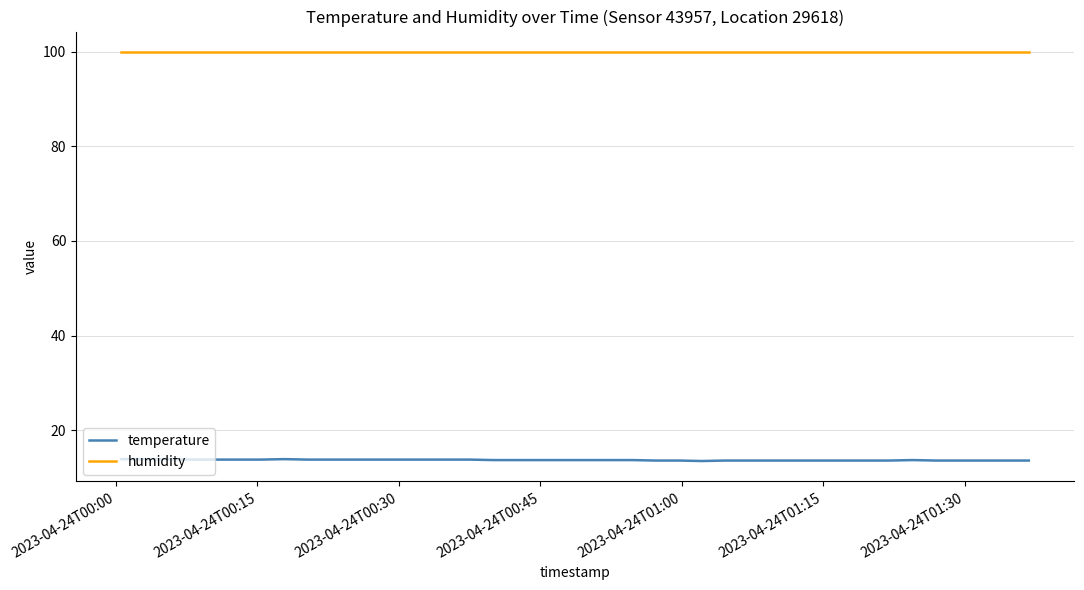

What is the minimum value for temperature?

13.5